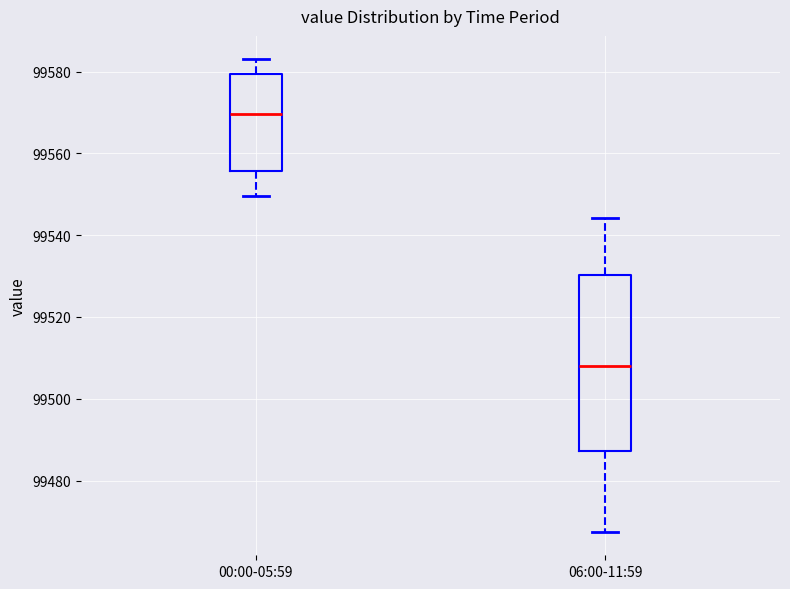

Where does the upper whisker of the box for 06:00-11:59 end on the y-axis? The values are not printed on the chart, so give them approximately, as read against the axis.

99544